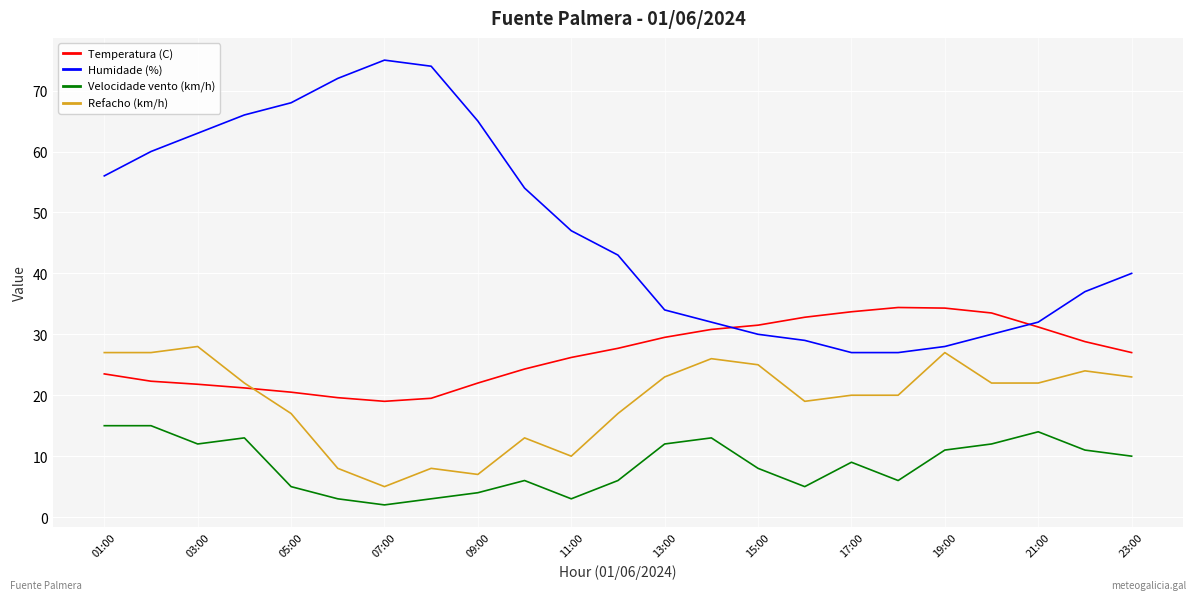

Which series has the largest range (max minus min)?

Humidade (%)